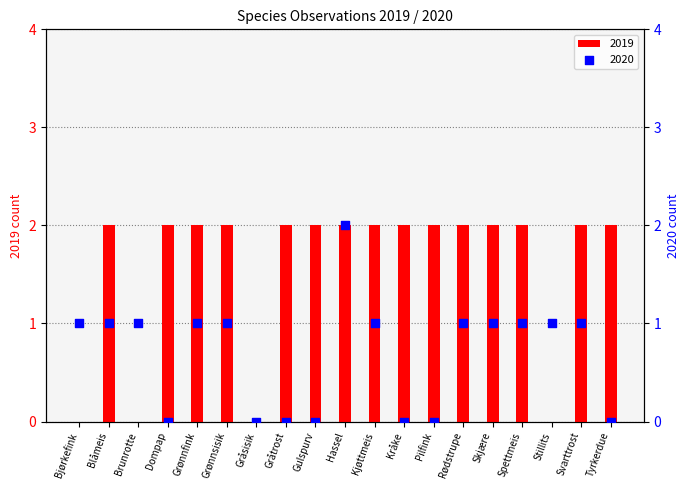

Which series contains the lowest Y value?

2019